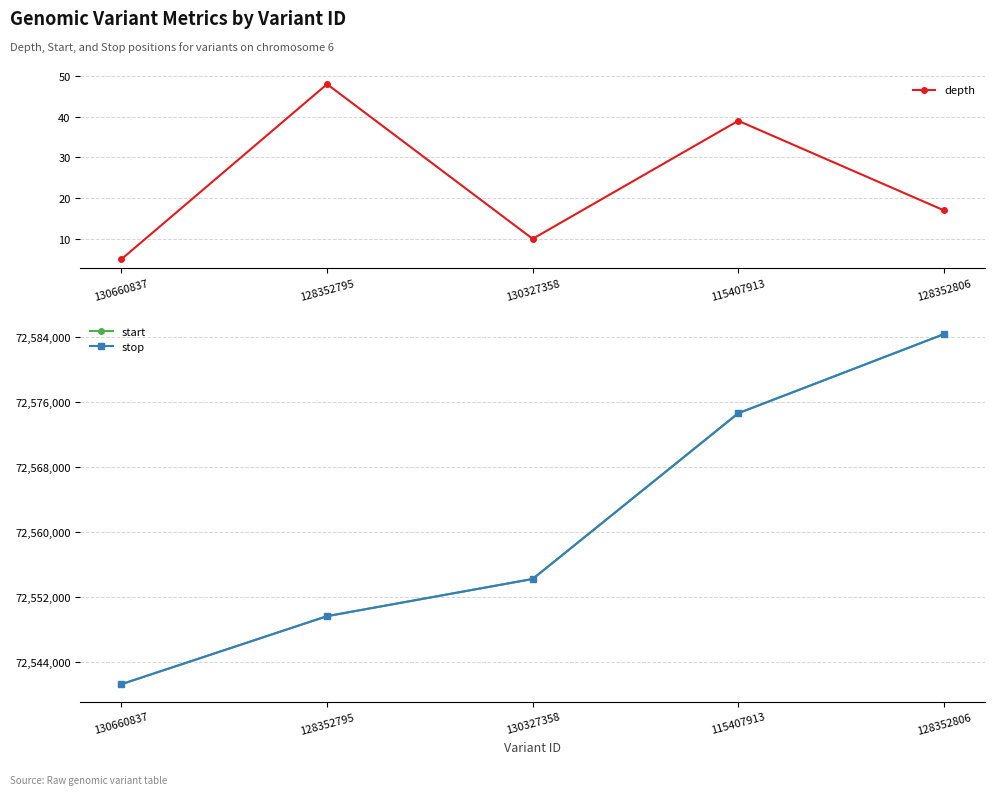

Which series has the largest total across all categories?

stop